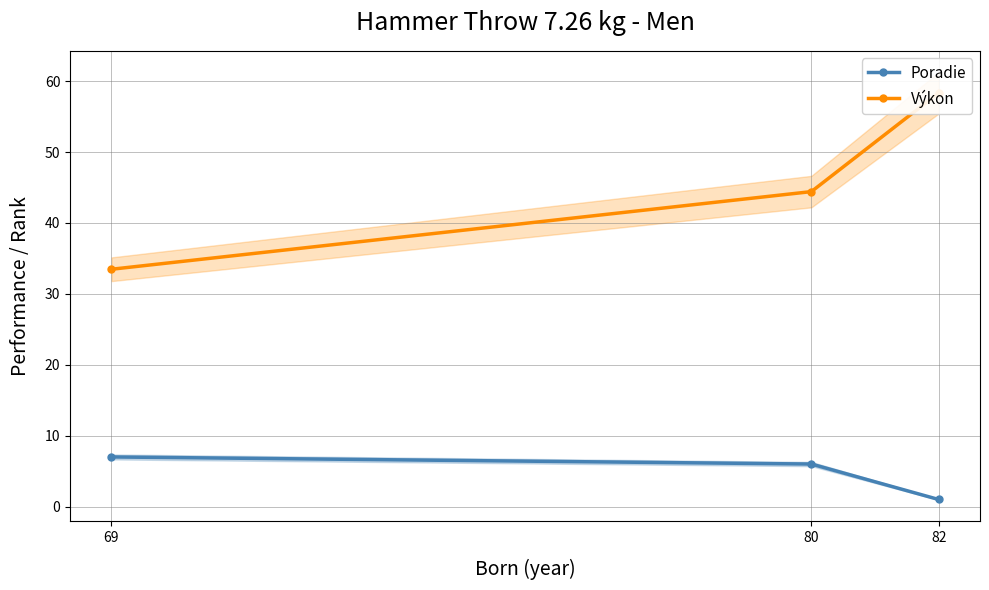

At which label does Výkon first exceed 44?

80